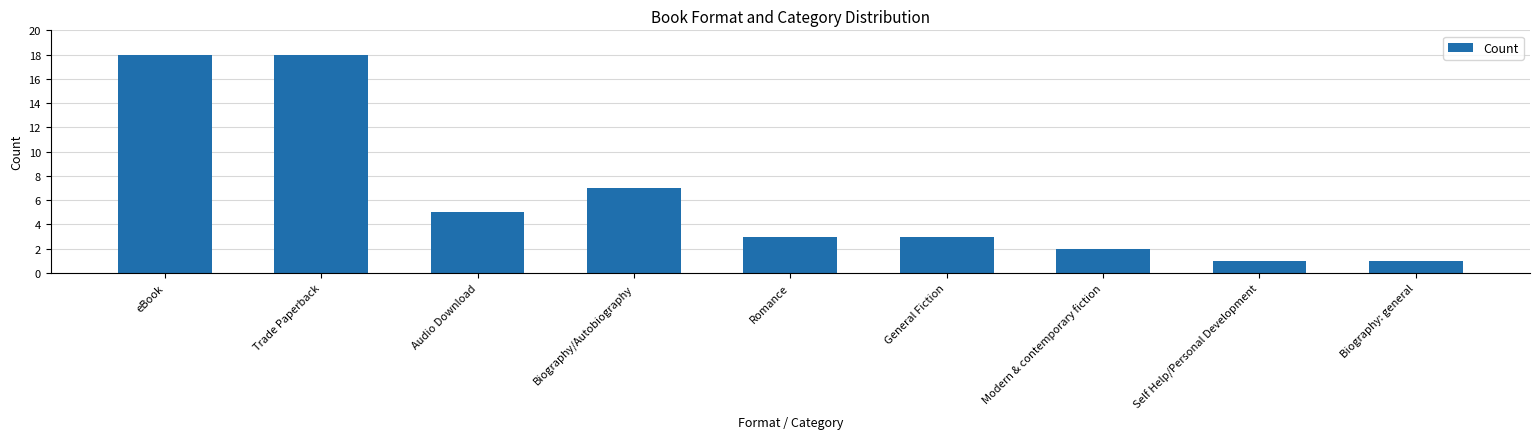

What is the maximum value shown in the chart?

18